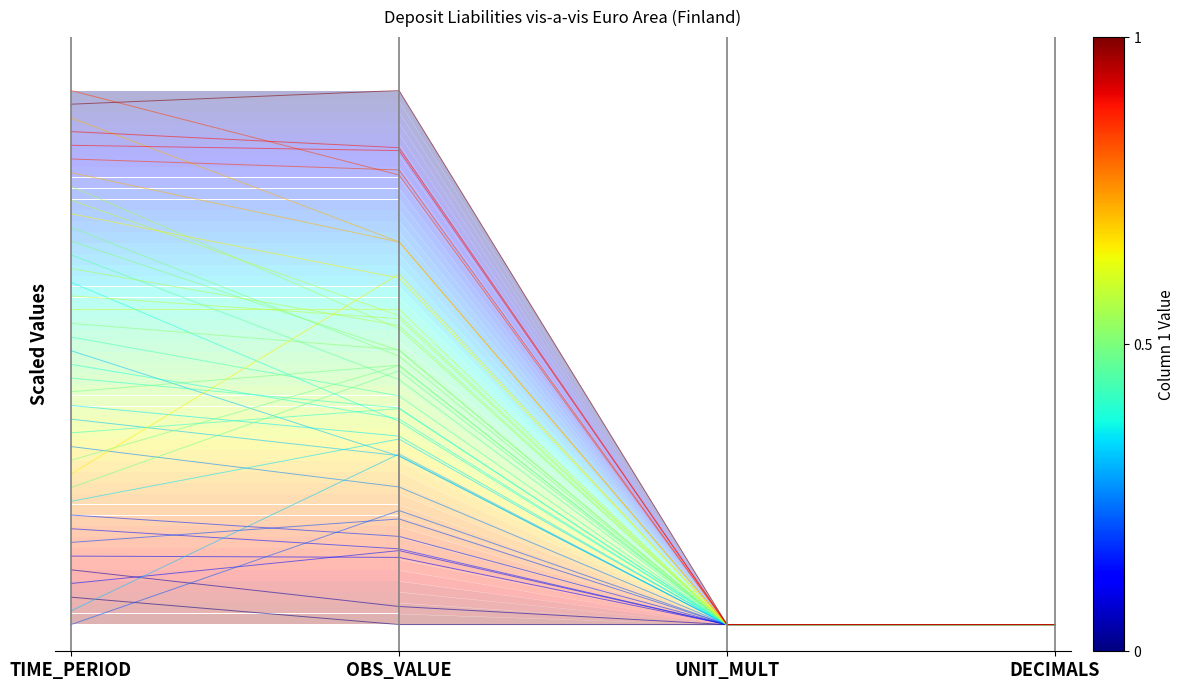

What is the label of the 1st point from the right?

DECIMALS